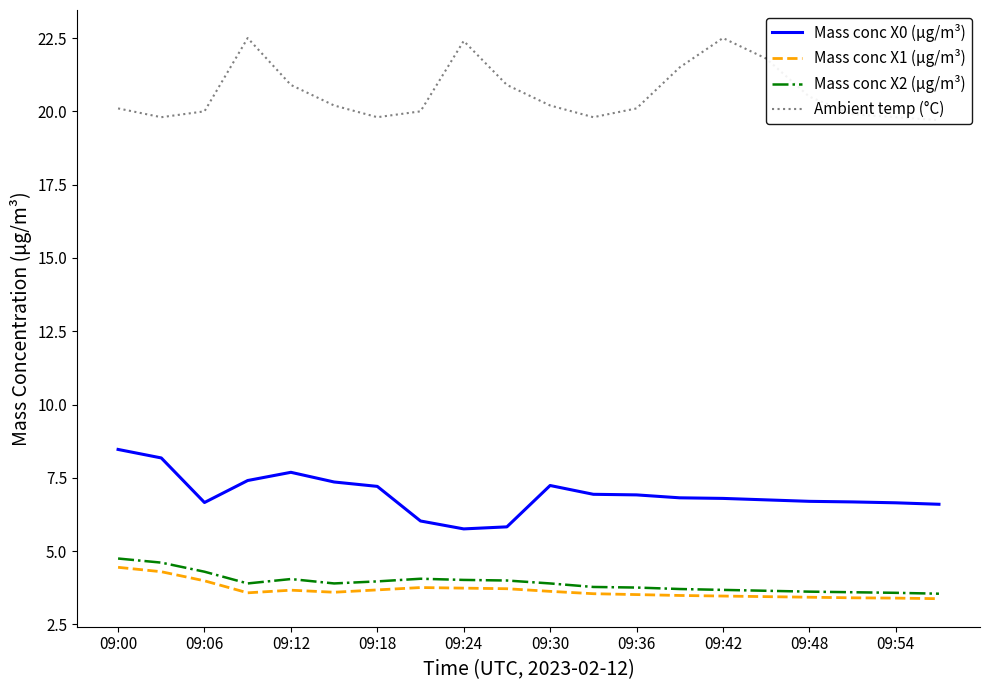

Where is Mass conc X0 (μg/m³) nearest to the value 7?

11